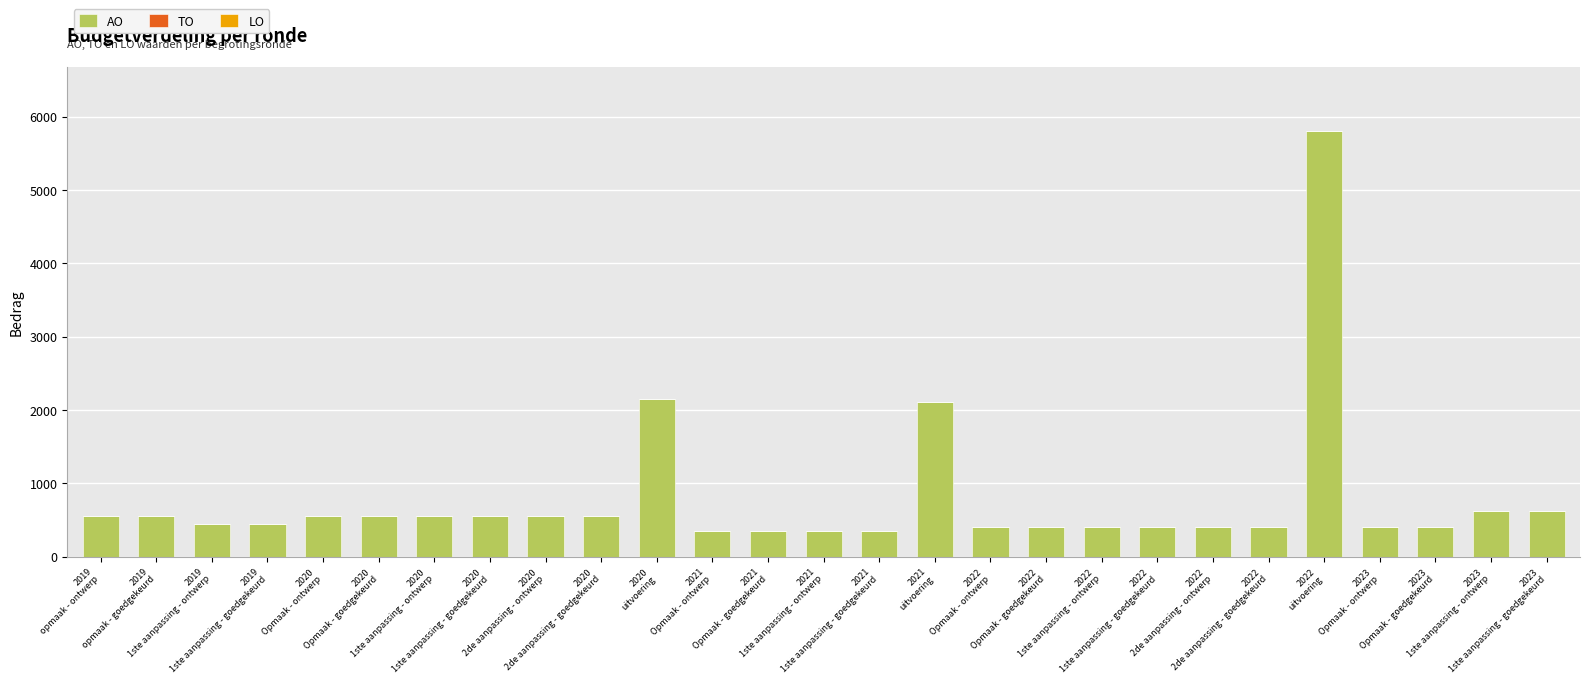

What is the sum of all values?

21235